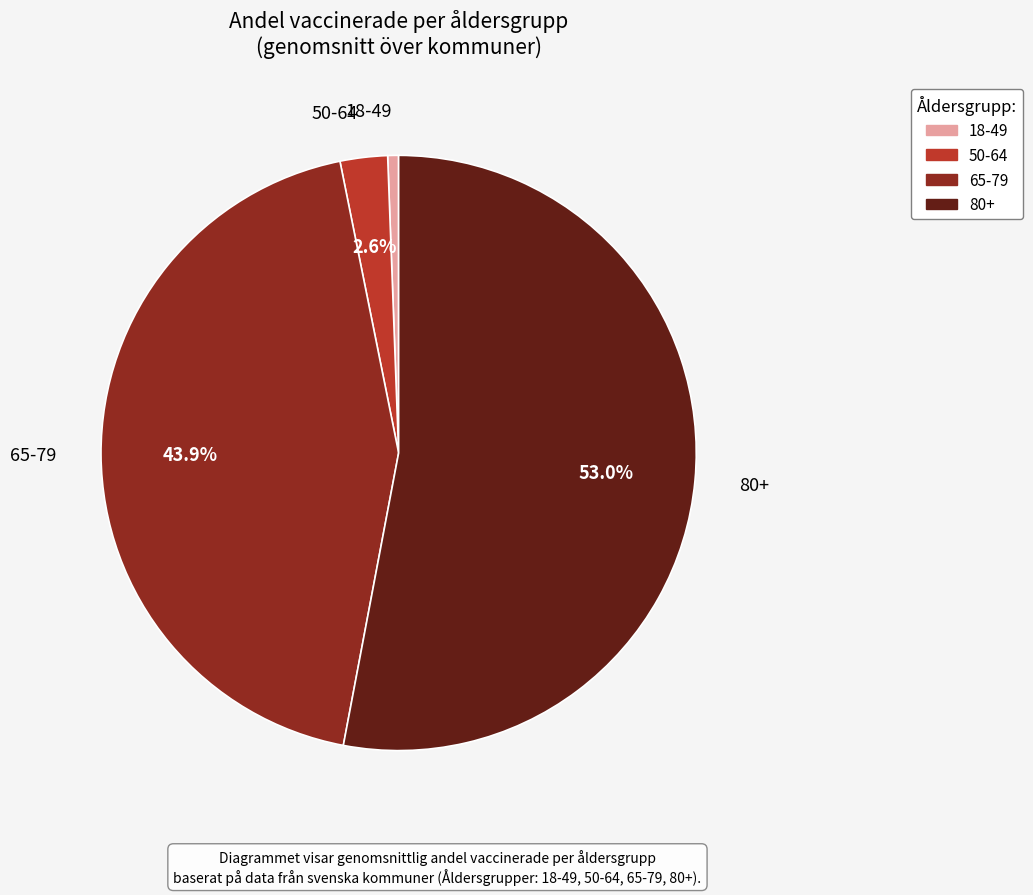

Which category has the biggest portion of the pie?

80+